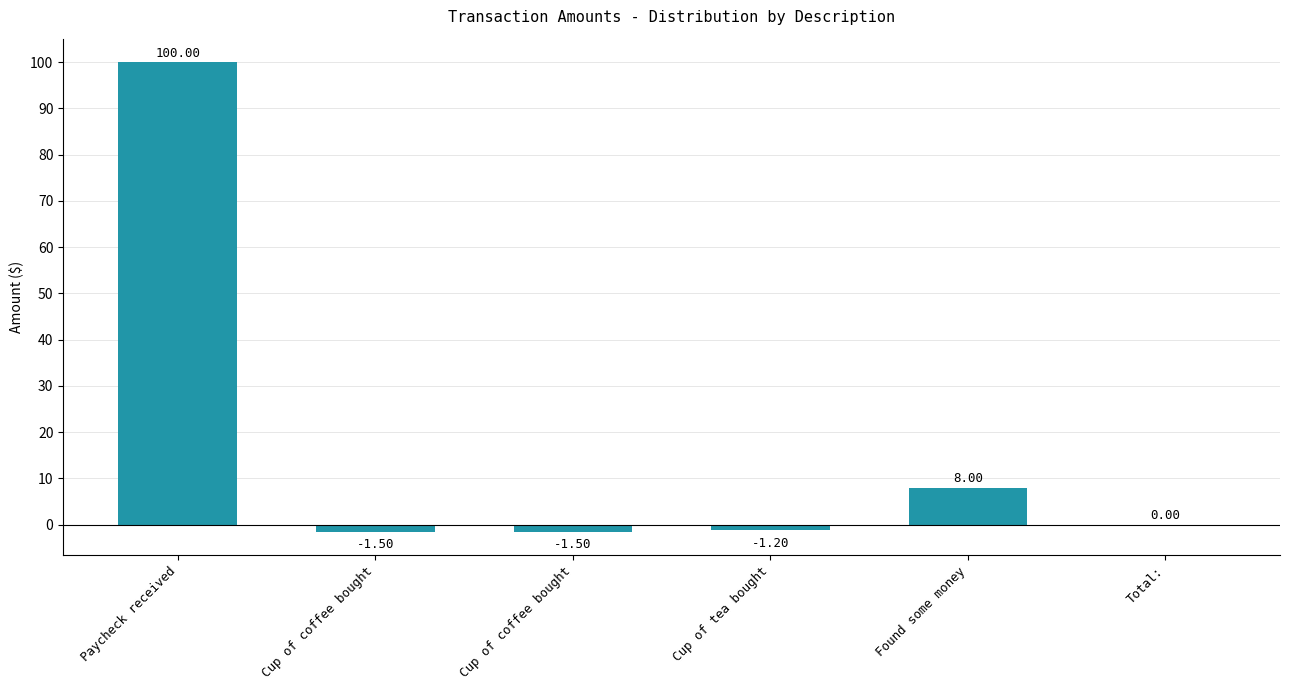

Which has a higher value, Total: or Cup of coffee bought?

Total: